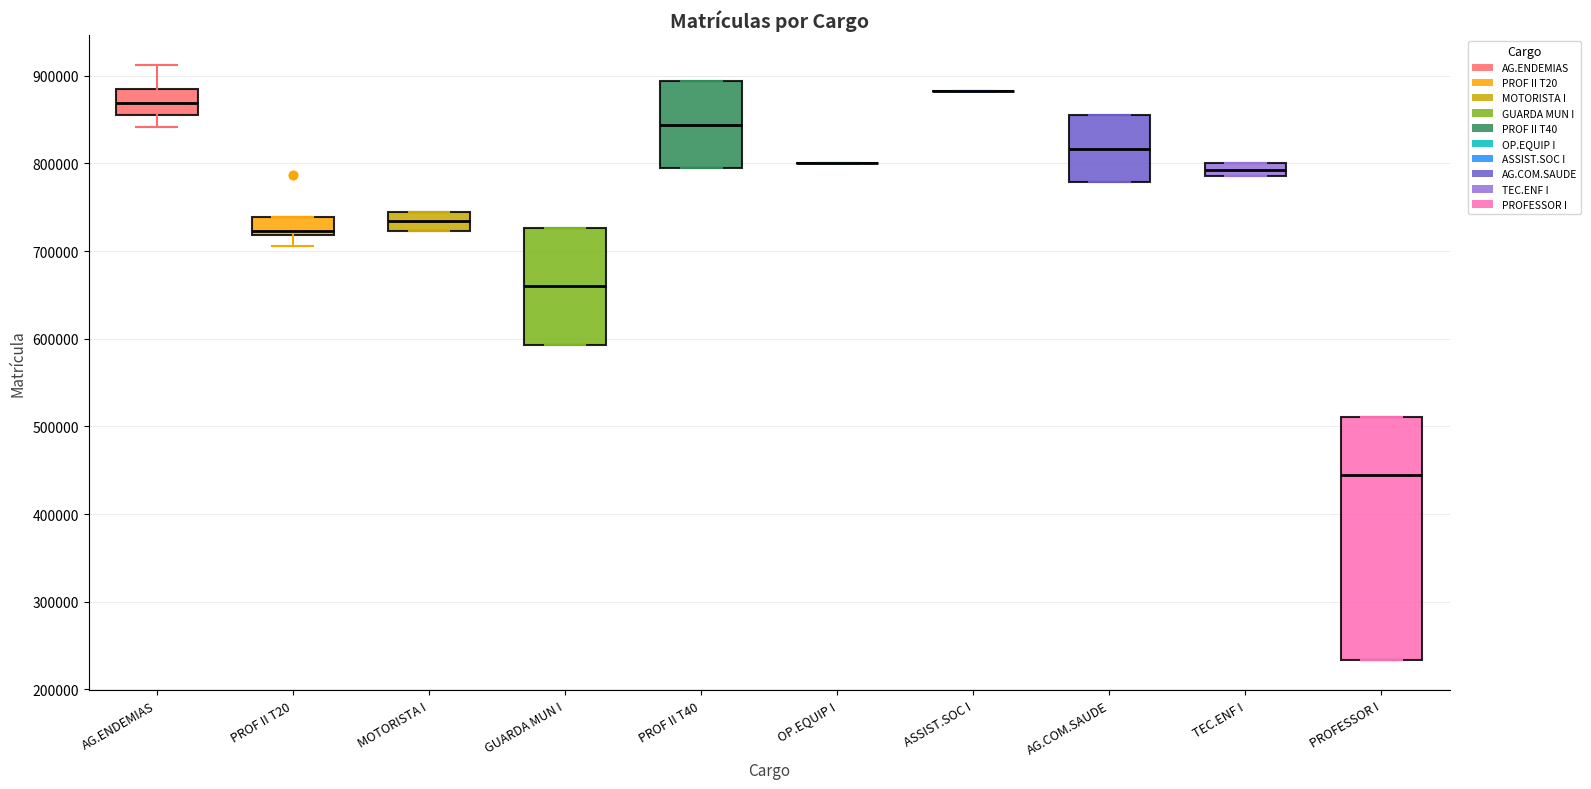

Where does the lower whisker of the box for PROF II T20 end on the y-axis? The values are not printed on the chart, so give them approximately, as read against the axis.

710000